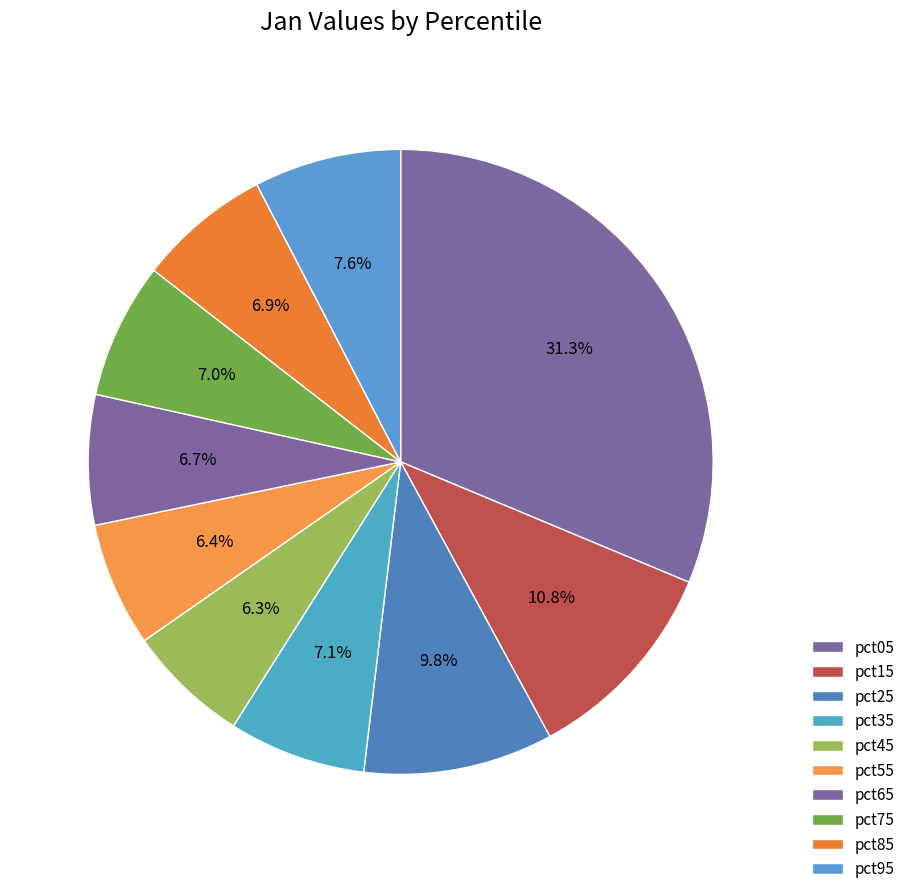

To the nearest percent, what is the difference between the pct15 and pct25 slice percentages?

1%